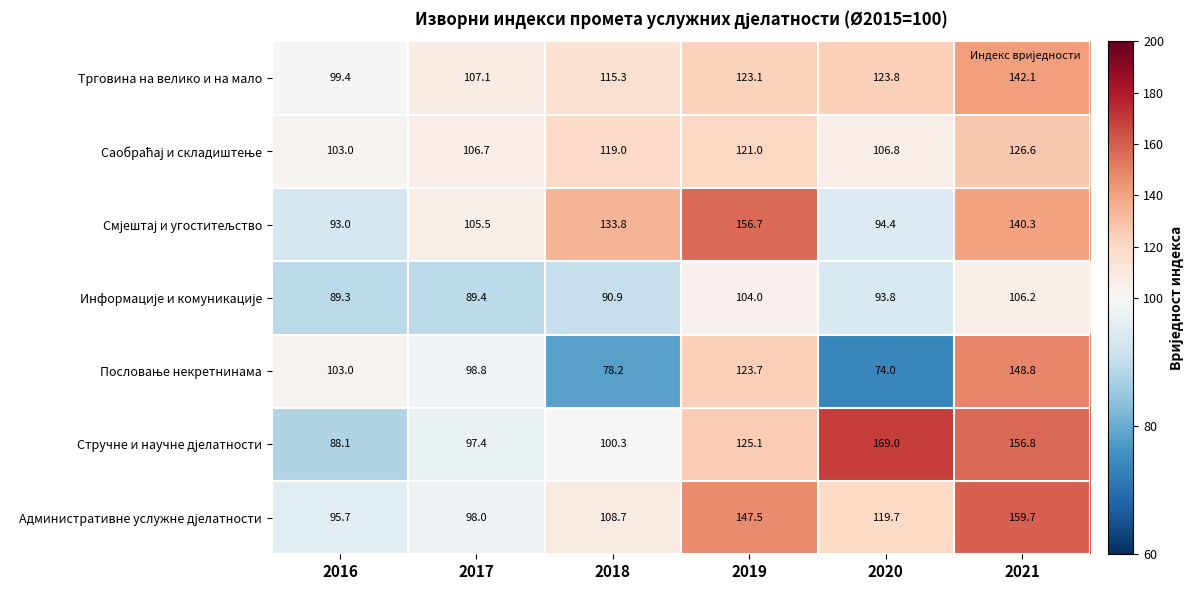

What is the maximum value shown in the chart?

169.0